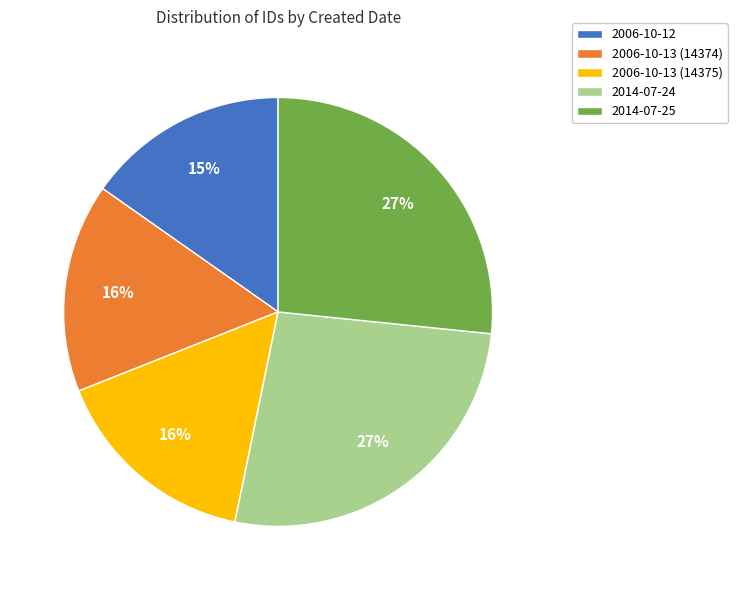

True or false: 2006-10-13 (14374) accounts for 22% of the total.

False